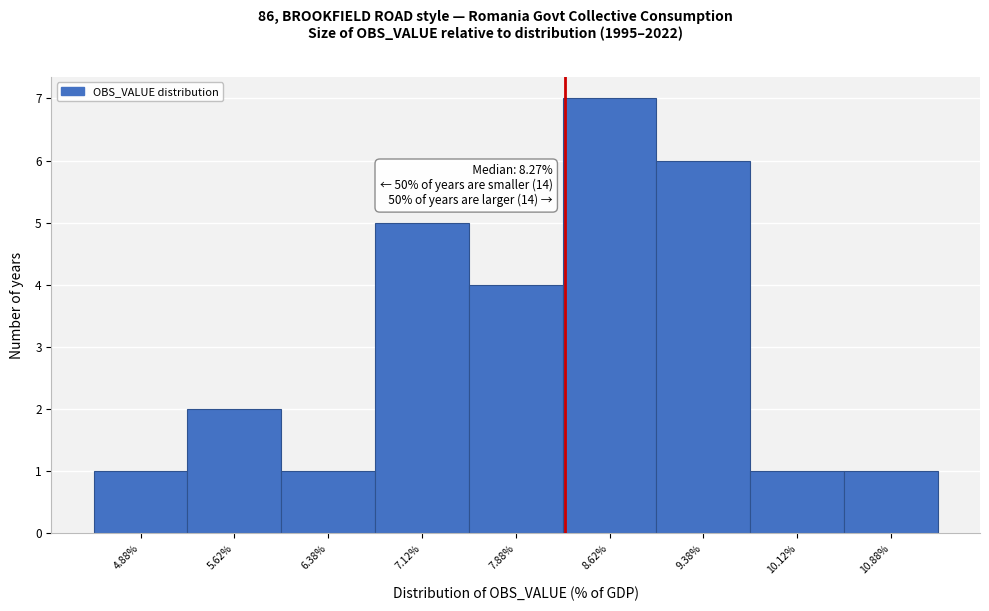

Which range on the x-axis has the tallest bar?

8.25 to 9.00